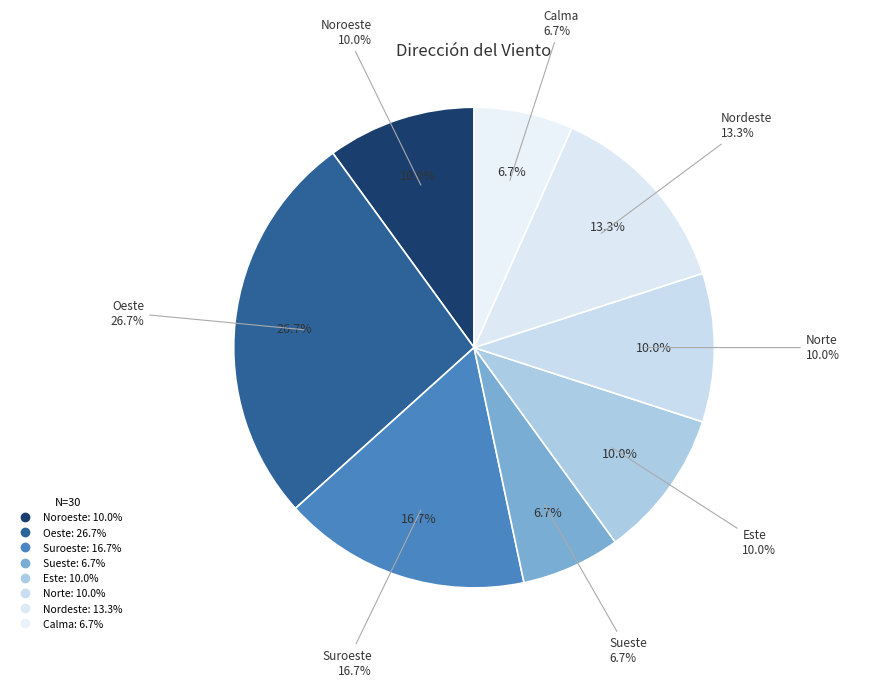

To the nearest percent, what is the average slice percentage?

12%